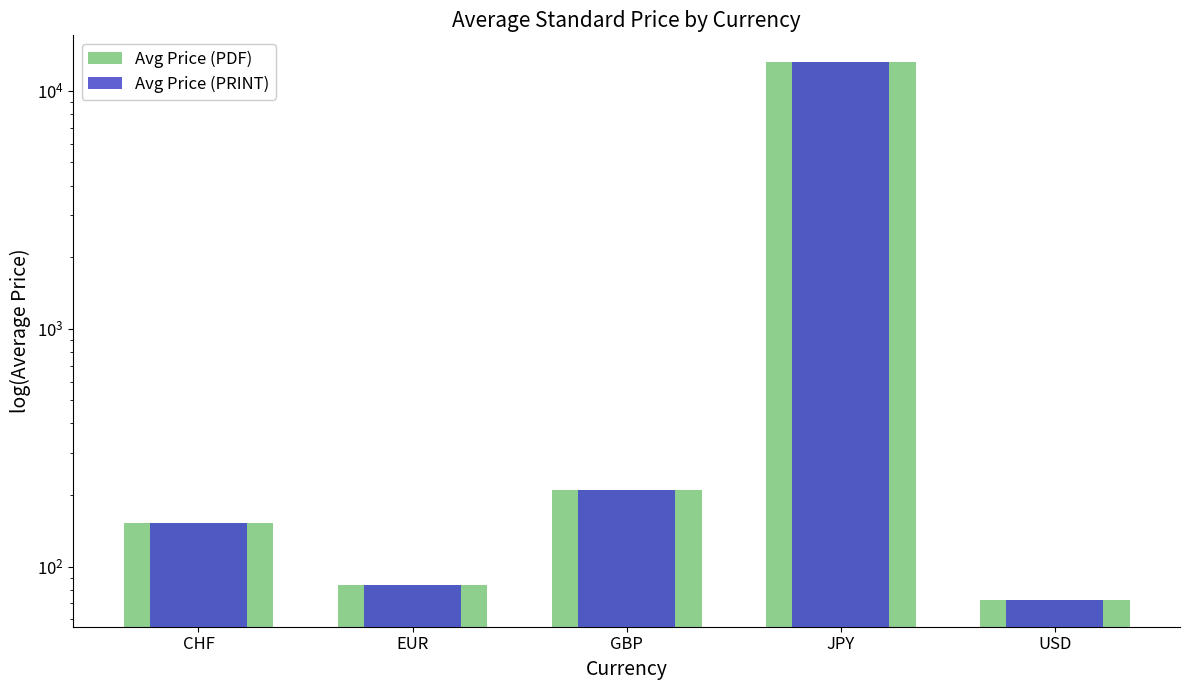

Is the value of Avg Price (PRINT) at USD greater than the value of Avg Price (PDF) at GBP?

No